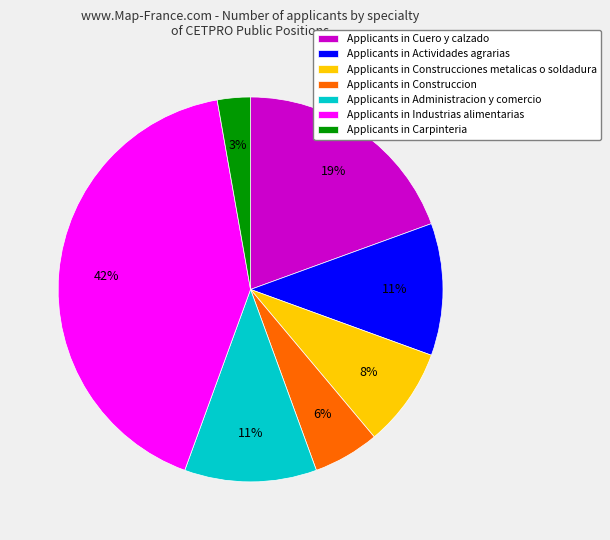

What is the smallest slice in the pie chart?

Applicants in Carpinteria